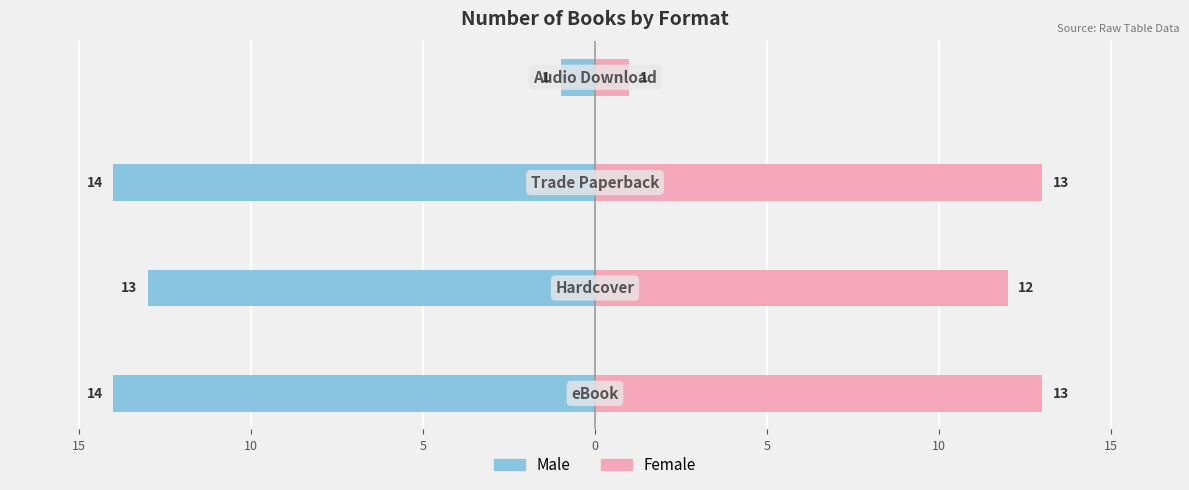

Reading left to right, what are all the values shown in this chart?

Male: -14	-13	-14	-1
Female: 13	12	13	1